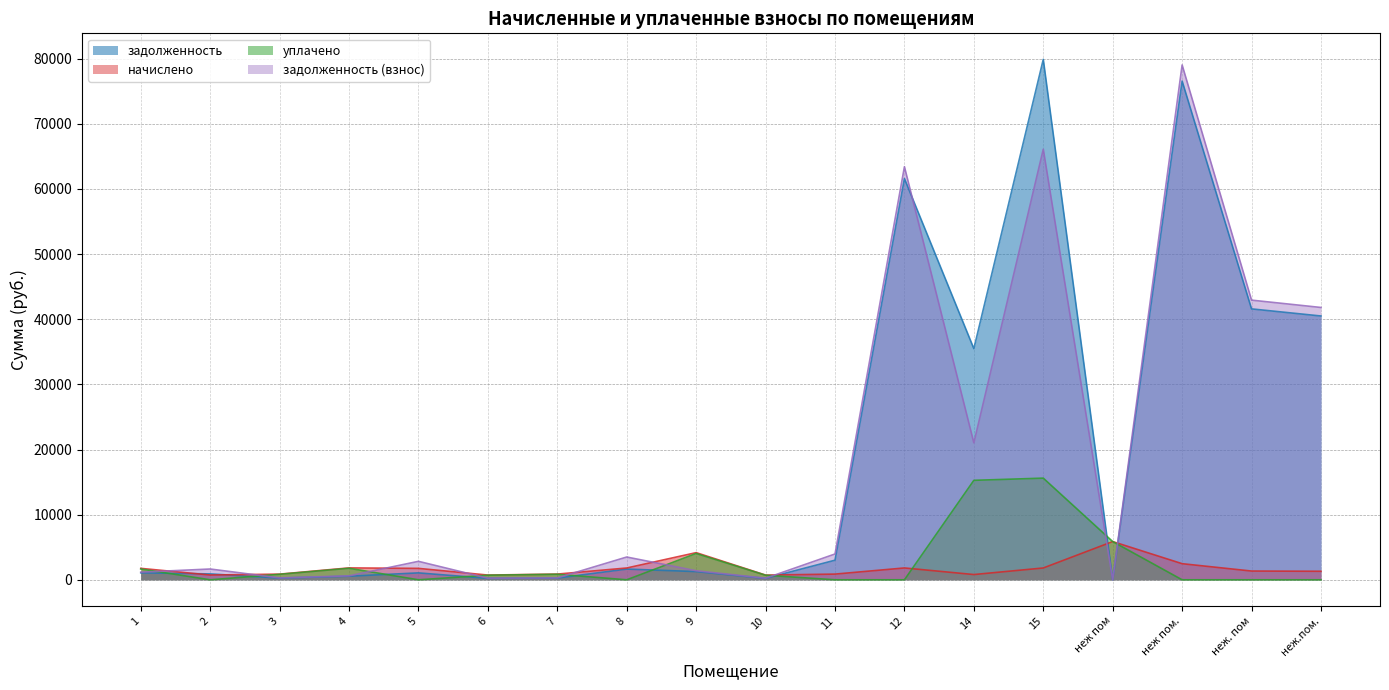

How many positive values does the уплачено series have?

10